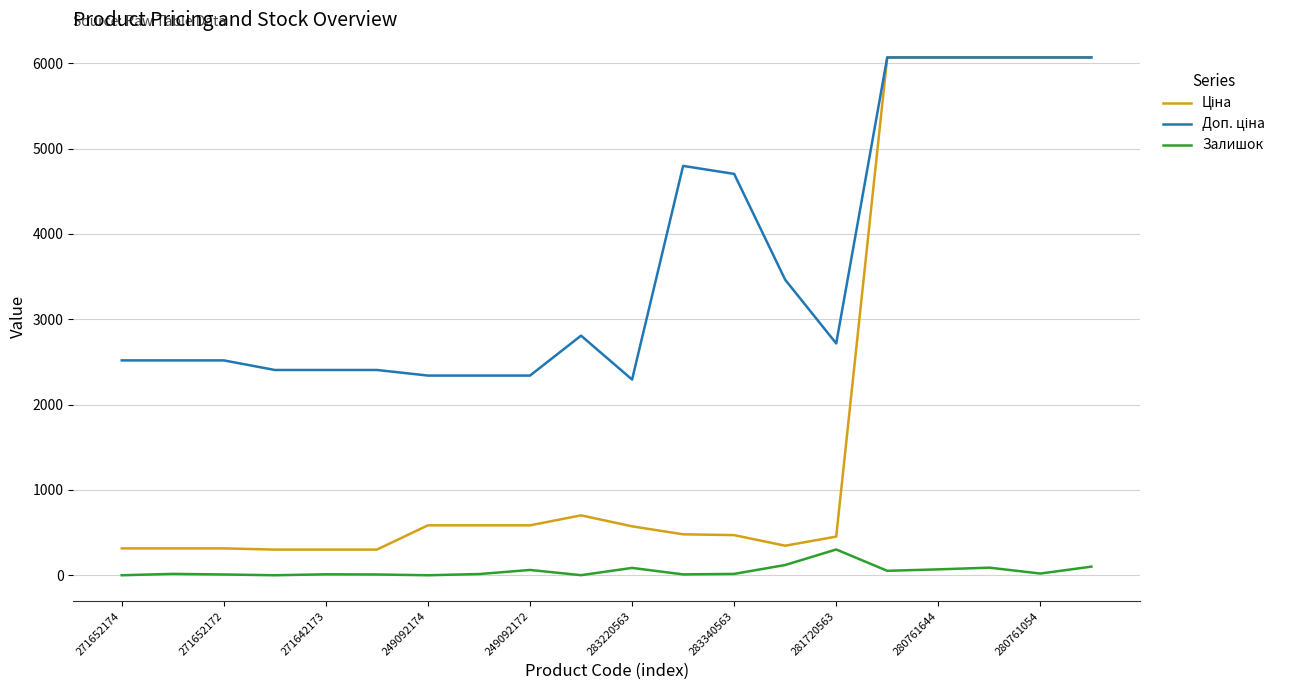

What is the maximum value shown in the chart?

6067.2